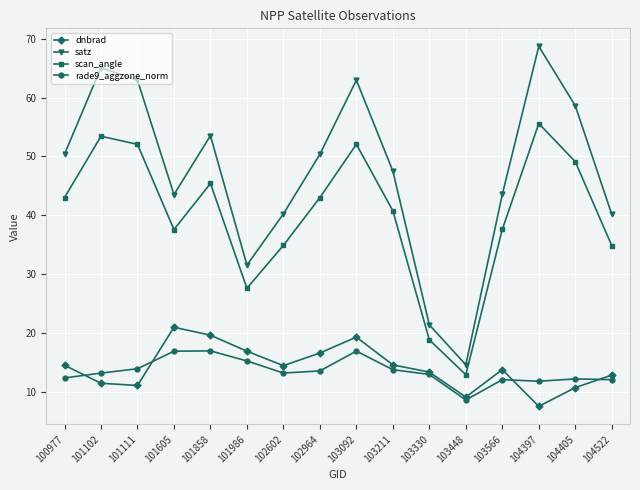

Read the dnbrad value at 104522.

12.8